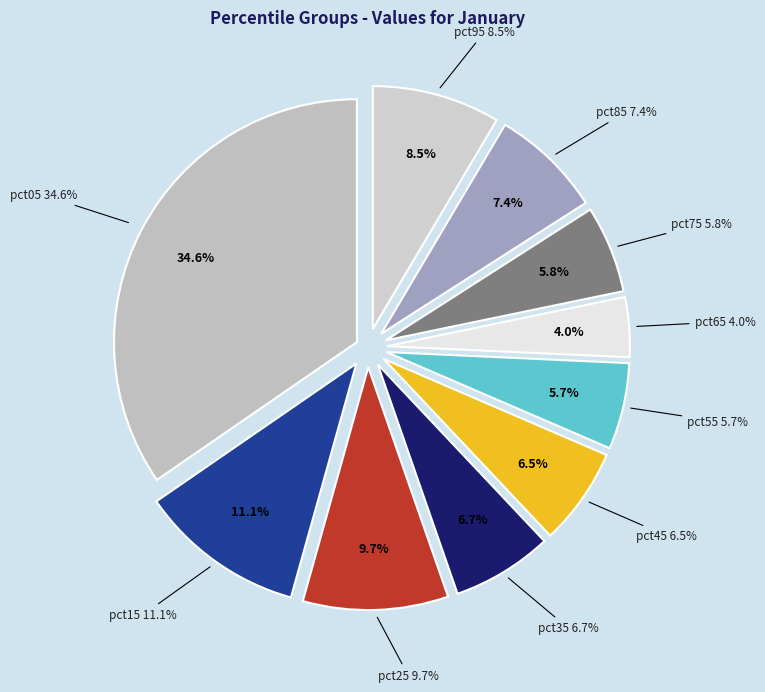

To the nearest percent, what is the combined percentage of pct95 and pct05?

43%